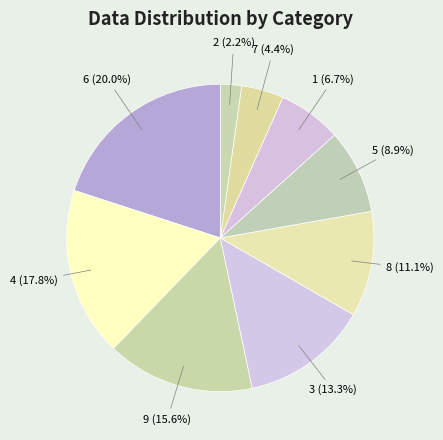

How many slices are in this pie chart?

9